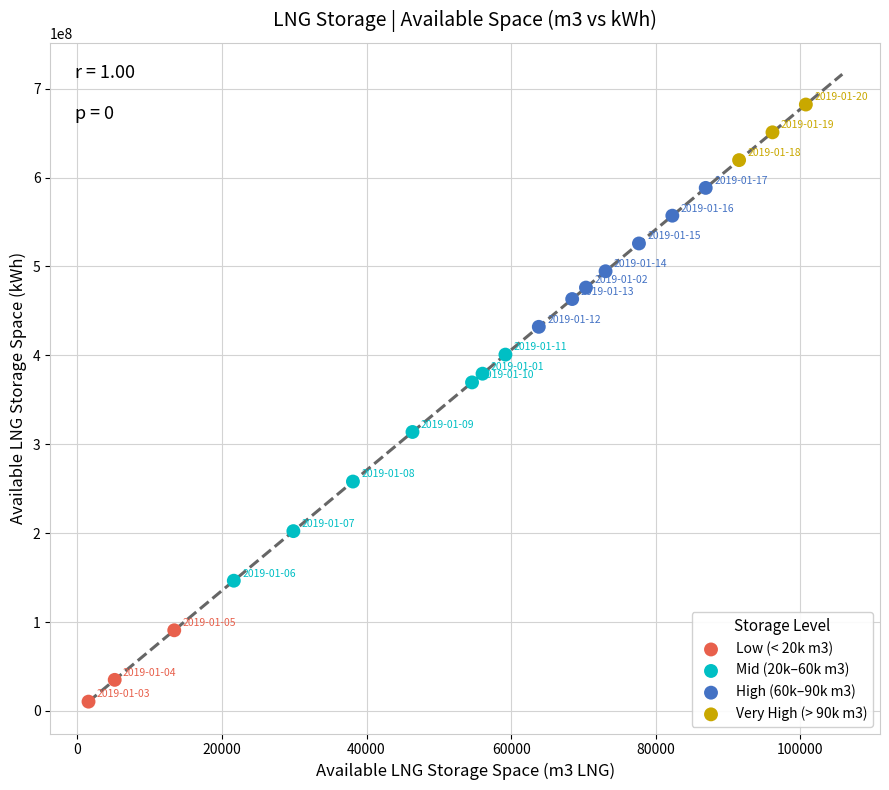

Which series reaches the maximum Y coordinate?

Very High (> 90k m3)